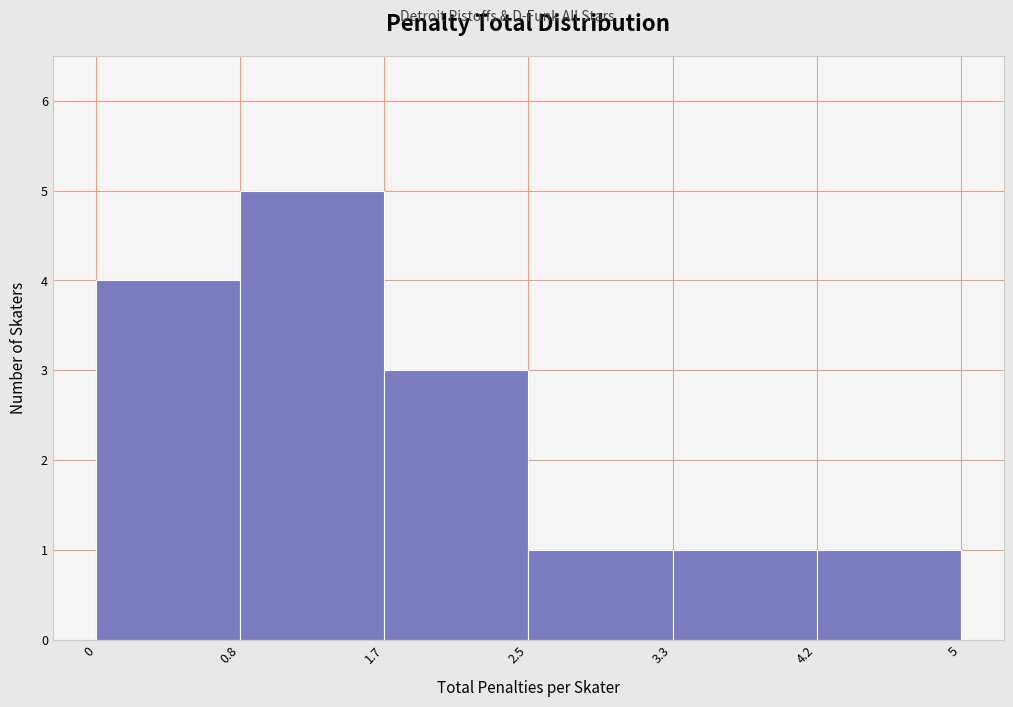

Reading left to right, transcribe this chart: for each bar, give the range it covers on the x-axis and its height. The values are not printed on the chart, so give them approximately, as read against the axis.

0 to 0.8: 4
0.8 to 1.7: 5
1.7 to 2.5: 3
2.5 to 3.3: 1
3.3 to 4.2: 1
4.2 to 5: 1